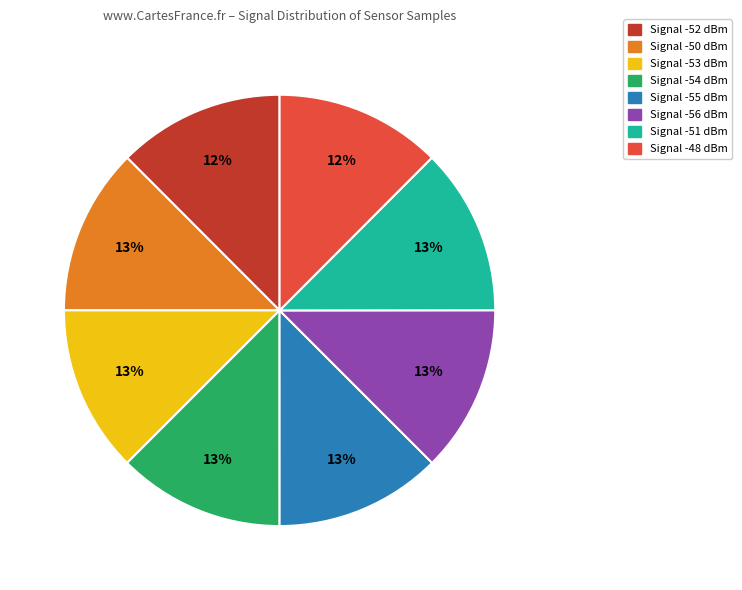

Is there any slice that represents more than half of the pie?

No